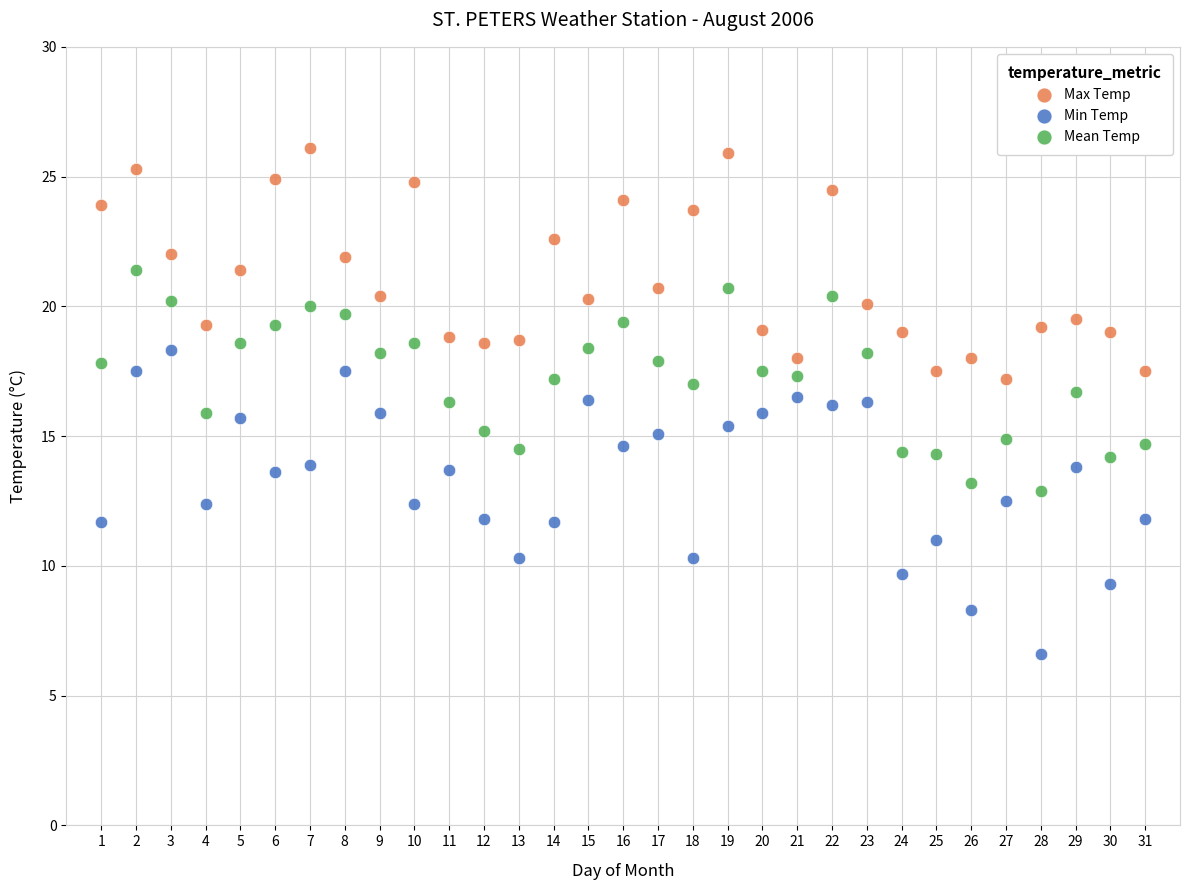

Which series reaches the minimum Y coordinate?

Min Temp